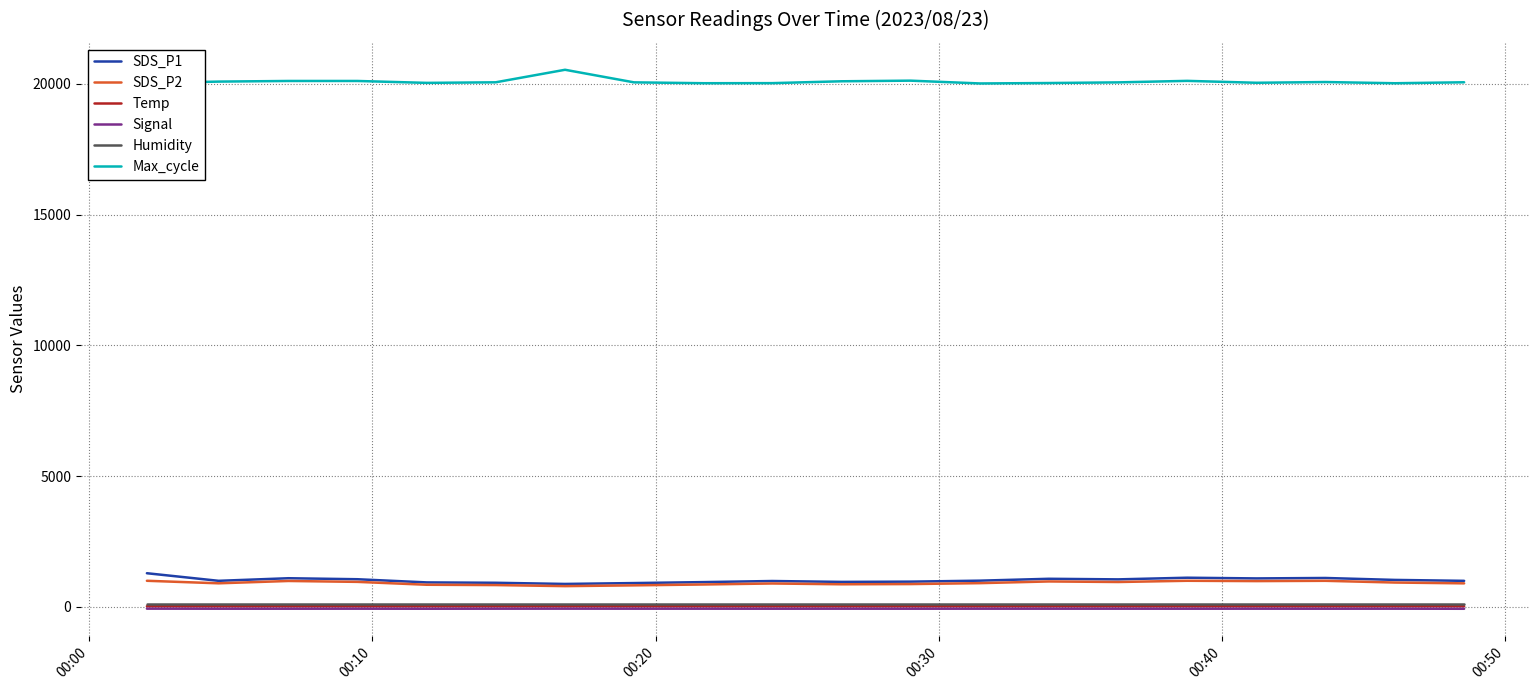

What is the greatest value displayed?

20535.0